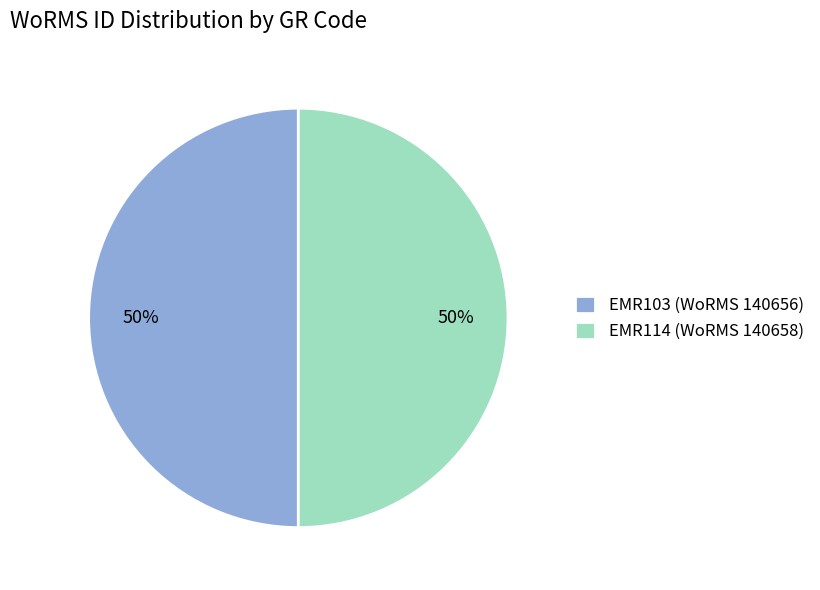

What is the ratio of the value at EMR114 (WoRMS 140658) to the value at EMR103 (WoRMS 140656)?

1.0